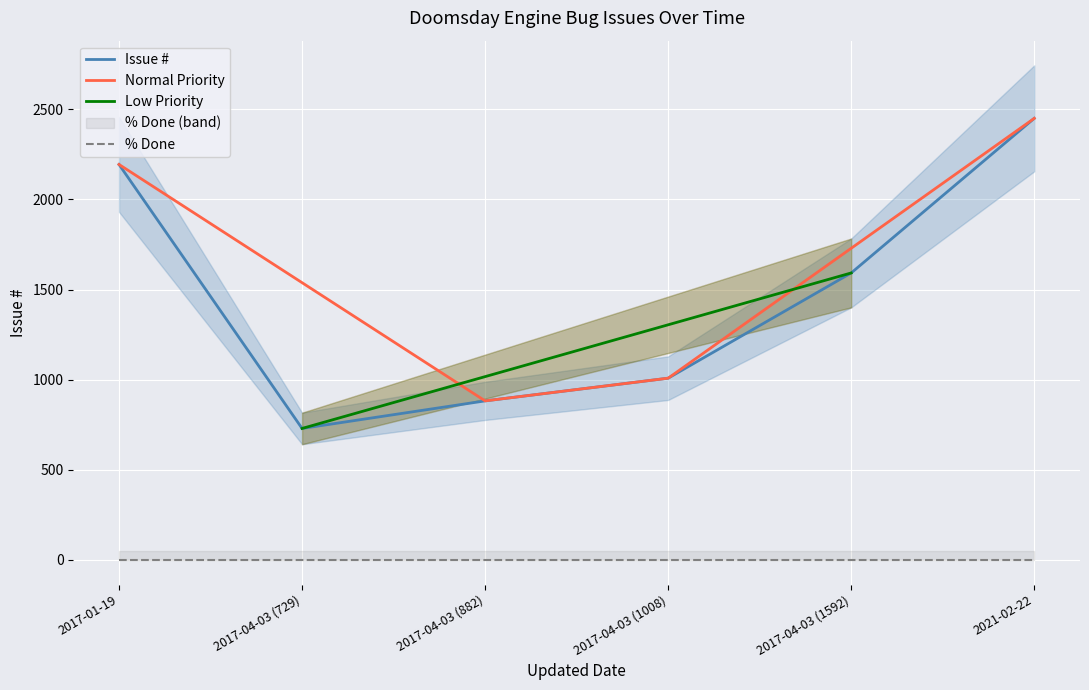

True or false: % Done and Issue # intersect in this chart.

False